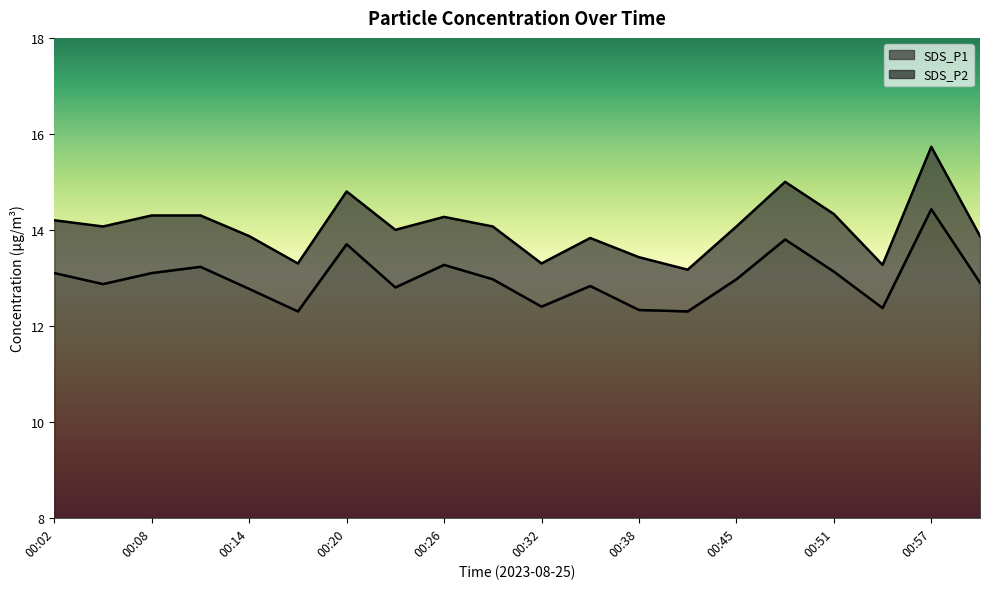

At how many categories does at least one series exceed 13?

20